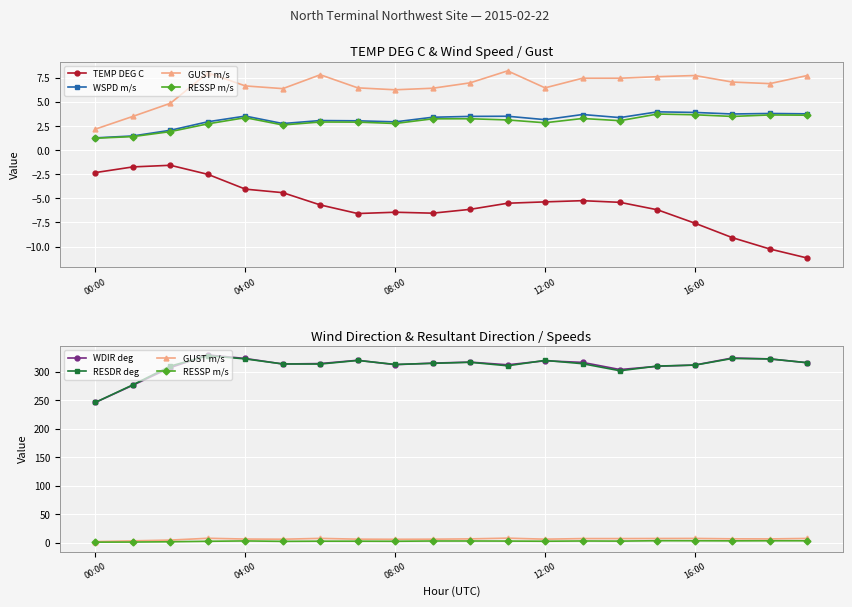

Which series has the largest total across all categories?

WDIR deg